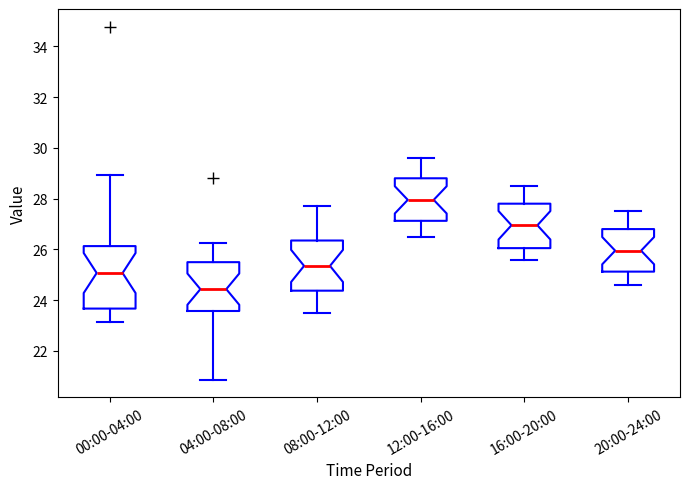

Reading left to right, transcribe this box plot: for each box, give where its median line is, the range the box spans, and where its two whiskers end, as read against the y-axis. The values are not printed on the chart, so give them approximately, as read against the axis.

00:00-04:00: median 25.0, box 23.6 to 26.2, whiskers 23.2 to 29.0
04:00-08:00: median 24.4, box 23.6 to 25.4, whiskers 20.8 to 26.2
08:00-12:00: median 25.4, box 24.4 to 26.4, whiskers 23.6 to 27.8
12:00-16:00: median 28.0, box 27.2 to 28.8, whiskers 26.6 to 29.6
16:00-20:00: median 27.0, box 26.0 to 27.8, whiskers 25.6 to 28.6
20:00-24:00: median 26.0, box 25.2 to 26.8, whiskers 24.6 to 27.6